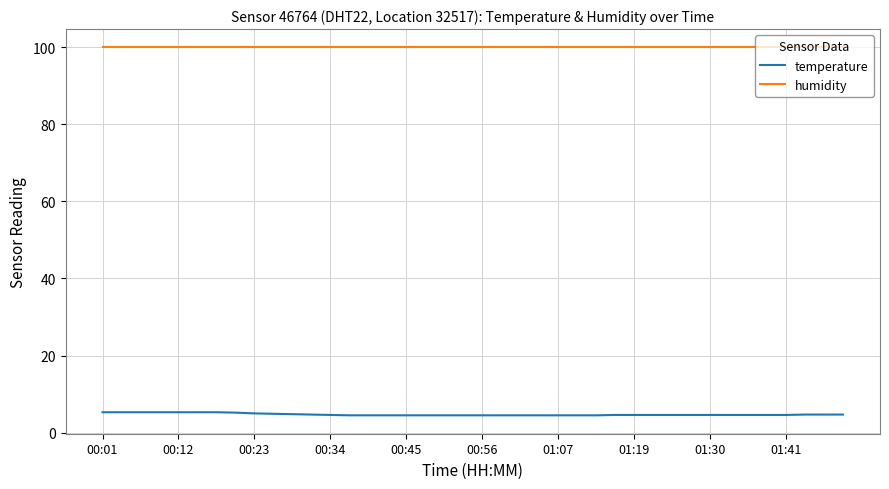

Is this an area chart (filled region under the line)?

No